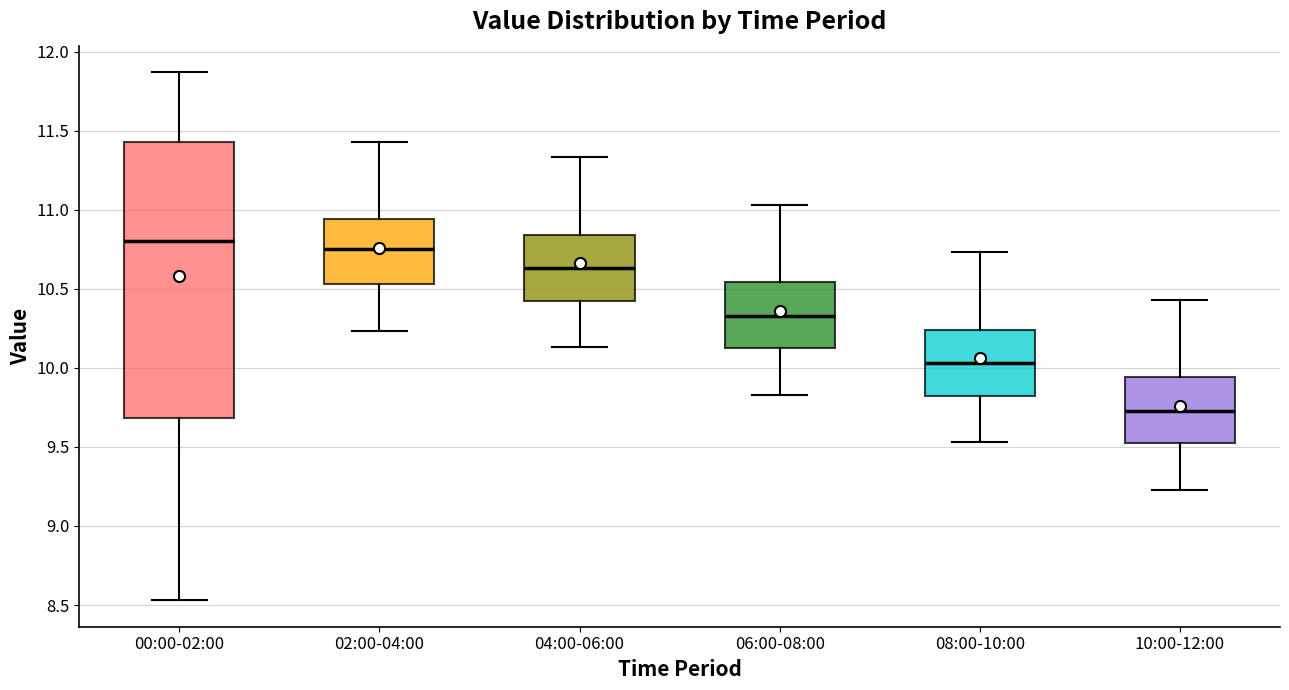

Reading left to right, transcribe this box plot: for each box, give where its median line is, the range the box spans, and where its two whiskers end, as read against the y-axis. The values are not printed on the chart, so give them approximately, as read against the axis.

00:00-02:00: median 10.80, box 9.70 to 11.45, whiskers 8.55 to 11.85
02:00-04:00: median 10.75, box 10.55 to 10.95, whiskers 10.25 to 11.45
04:00-06:00: median 10.65, box 10.40 to 10.85, whiskers 10.15 to 11.35
06:00-08:00: median 10.35, box 10.10 to 10.55, whiskers 9.85 to 11.05
08:00-10:00: median 10.05, box 9.80 to 10.25, whiskers 9.55 to 10.75
10:00-12:00: median 9.75, box 9.50 to 9.95, whiskers 9.25 to 10.45